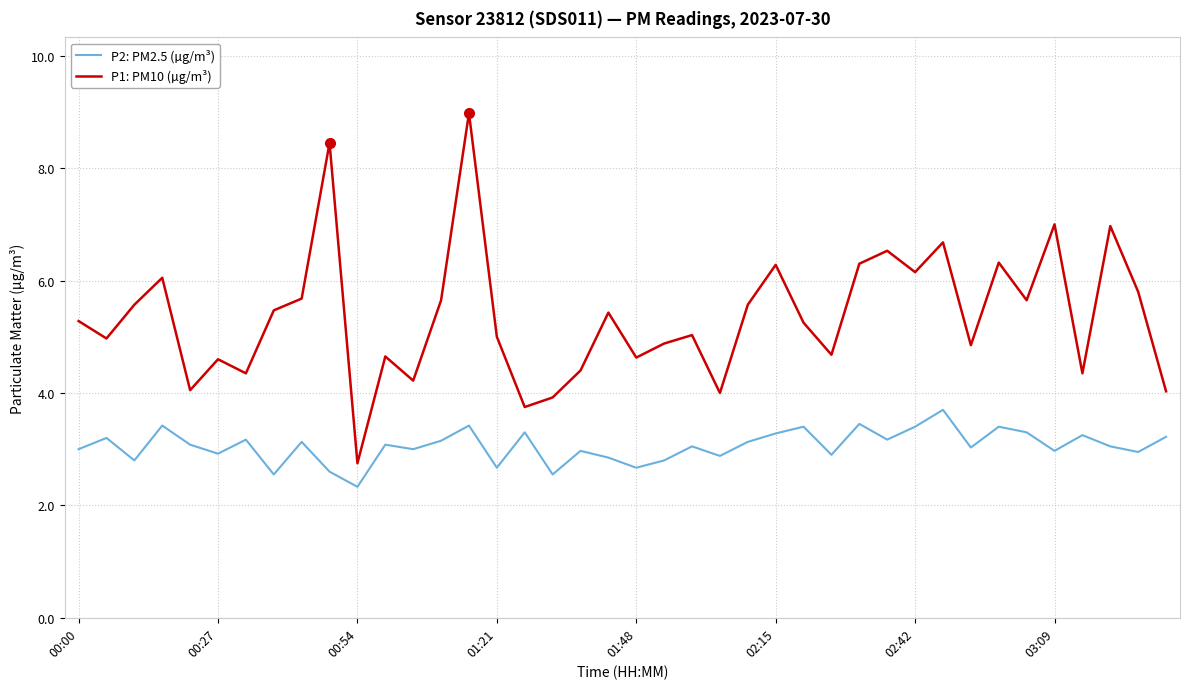

Which series has the largest total across all categories?

P1: PM10 (µg/m³)